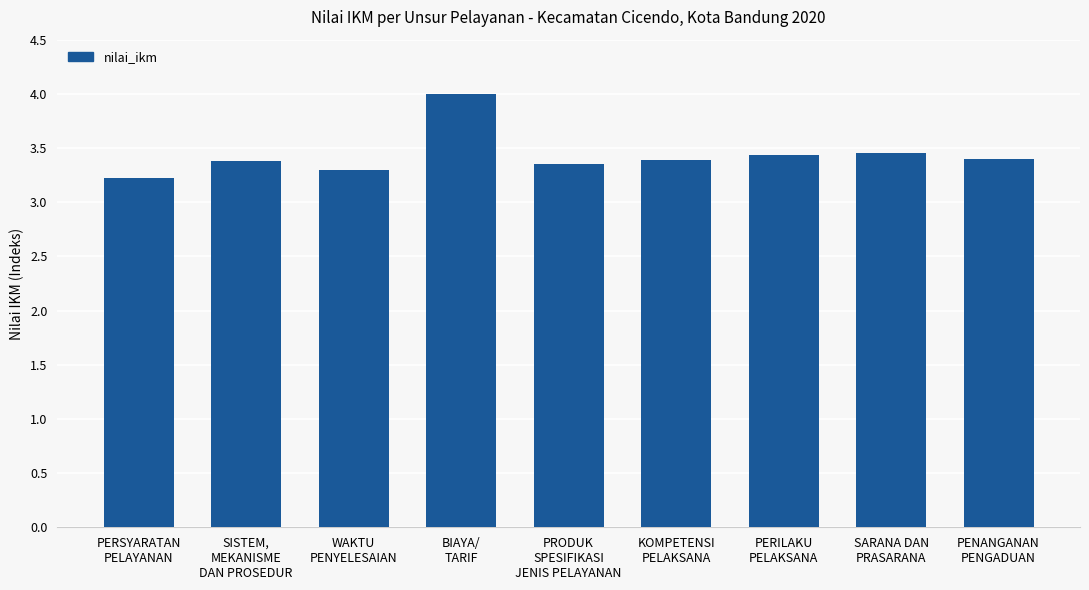

True or false: the data shows 3.4 at PERILAKU
PELAKSANA.

True